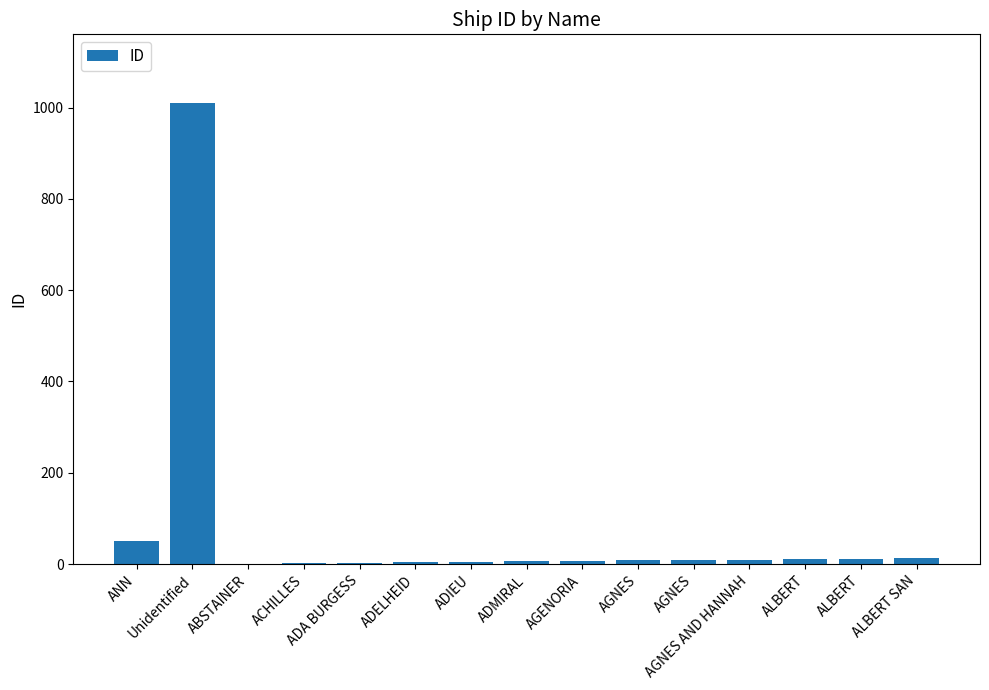

The value at ADA BURGESS is 1. True or false?

False